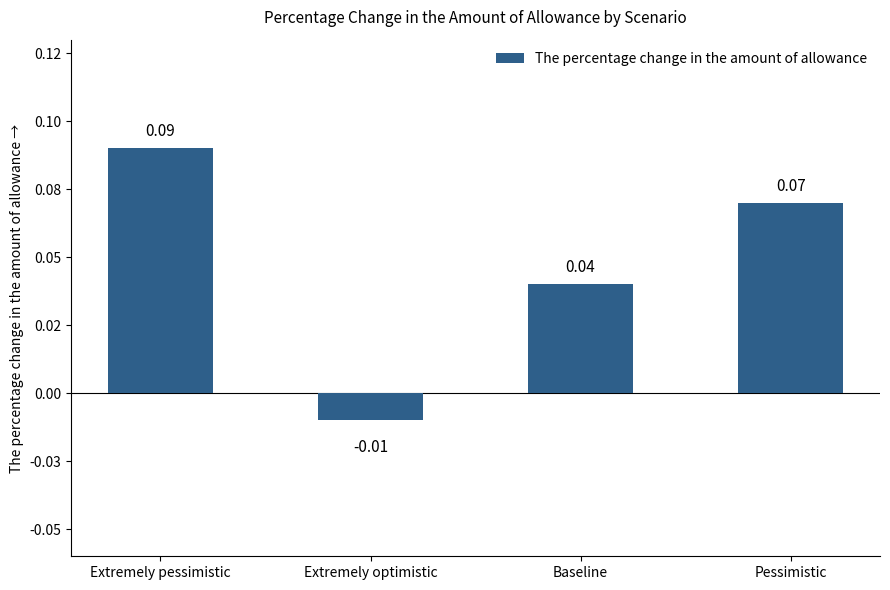

Are the bars horizontal?

No